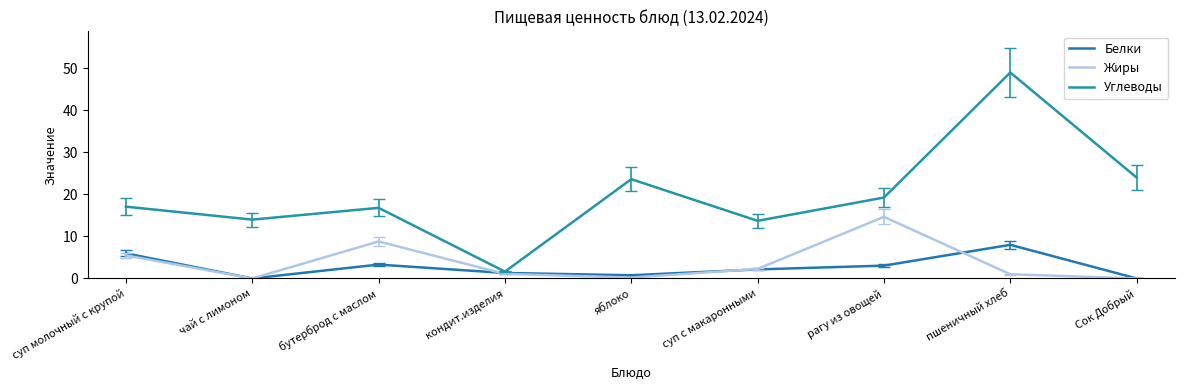

After their last crossing, which series has the higher values: Белки or Жиры?

Белки